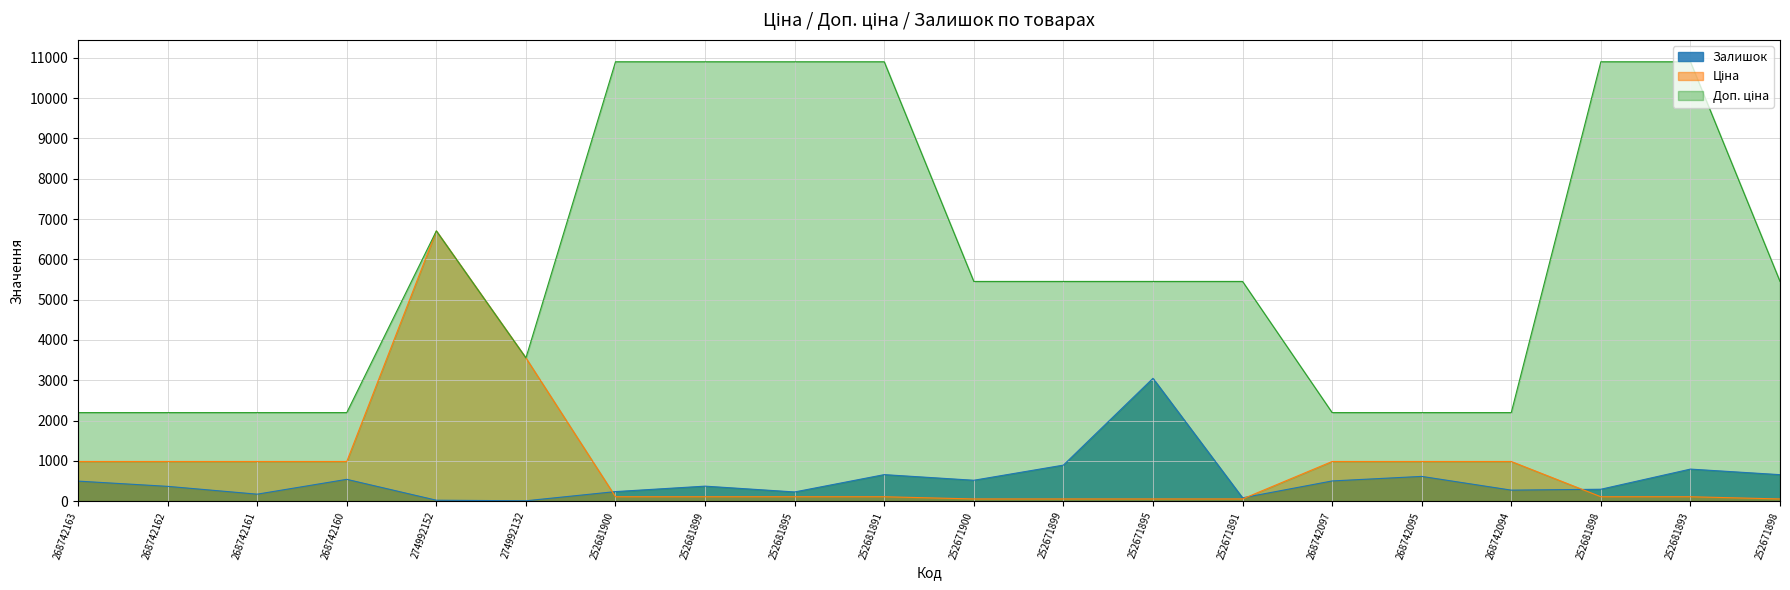

After their last crossing, which series has the higher values: Залишок or Ціна?

Залишок